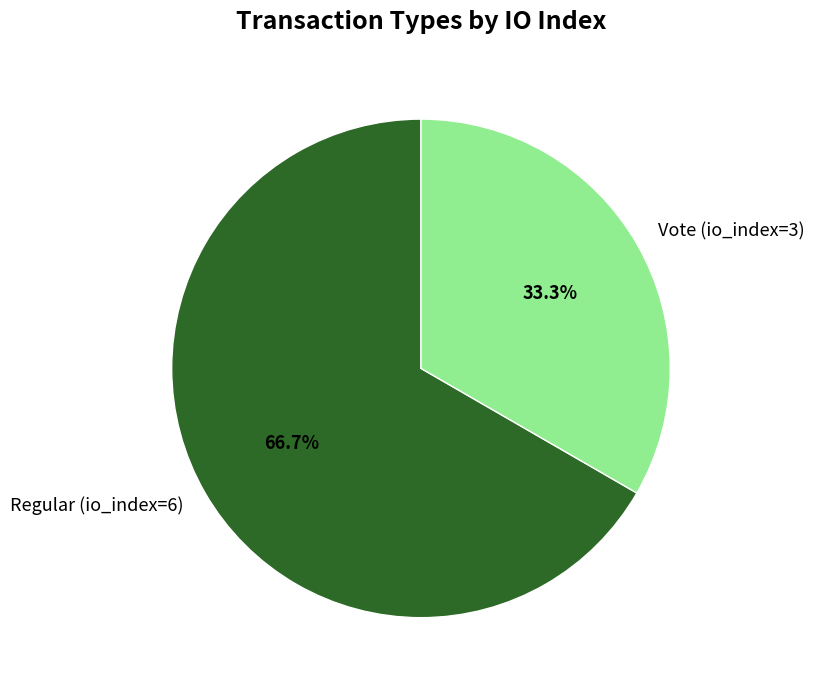

True or false: Vote (io_index=3) accounts for 33% of the total.

True